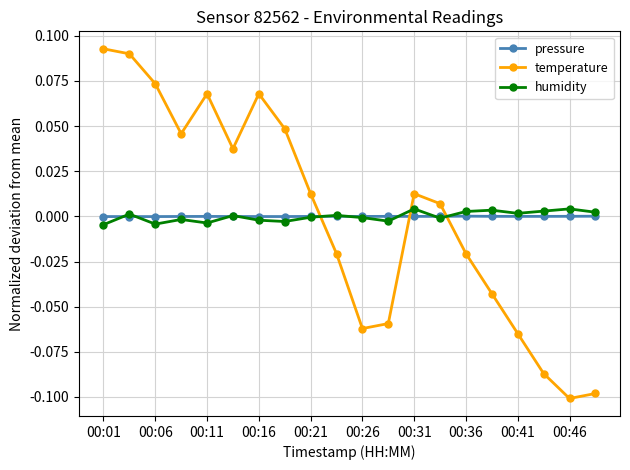

Which series has the widest spread of values?

temperature